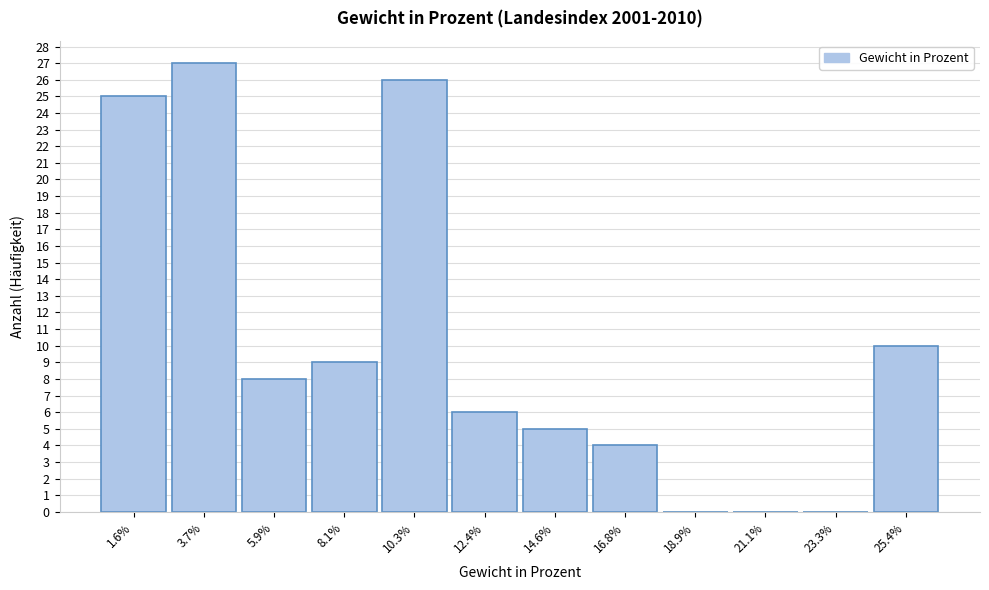

Reading left to right, transcribe this chart: for each bar, give the range it covers on the x-axis and its height. Neither the bar edges nor the heights are printed on the chart, so give them approximately, as read against the axes.

0.5 to 2.5: 25
2.5 to 5.0: 27
5.0 to 7.0: 8
7.0 to 9.0: 9
9.0 to 11.5: 26
11.5 to 13.5: 6
13.5 to 15.5: 5
15.5 to 18.0: 4
18.0 to 20.0: 0
20.0 to 22.0: 0
22.0 to 24.5: 0
24.5 to 26.5: 10